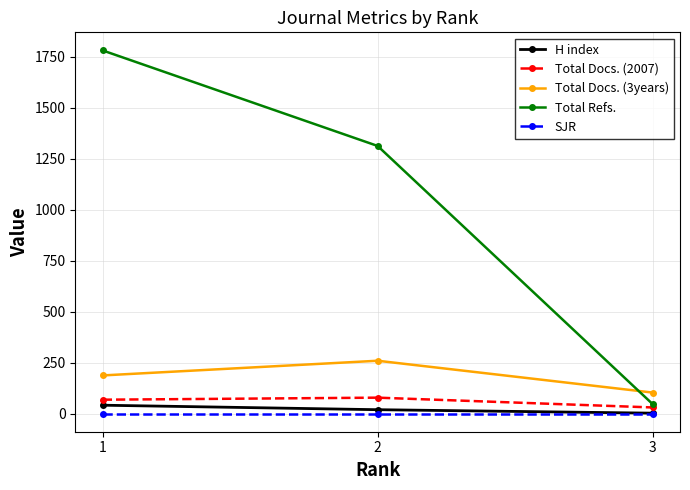

Reading left to right, transcribe all the data shown in this chart.

H index: 1=41	2=19	3=2
Total Docs. (2007): 1=68	2=78	3=30
Total Docs. (3years): 1=187	2=259	3=103
Total Refs.: 1=1780	2=1312	3=47
SJR: 1=0	2=0	3=0